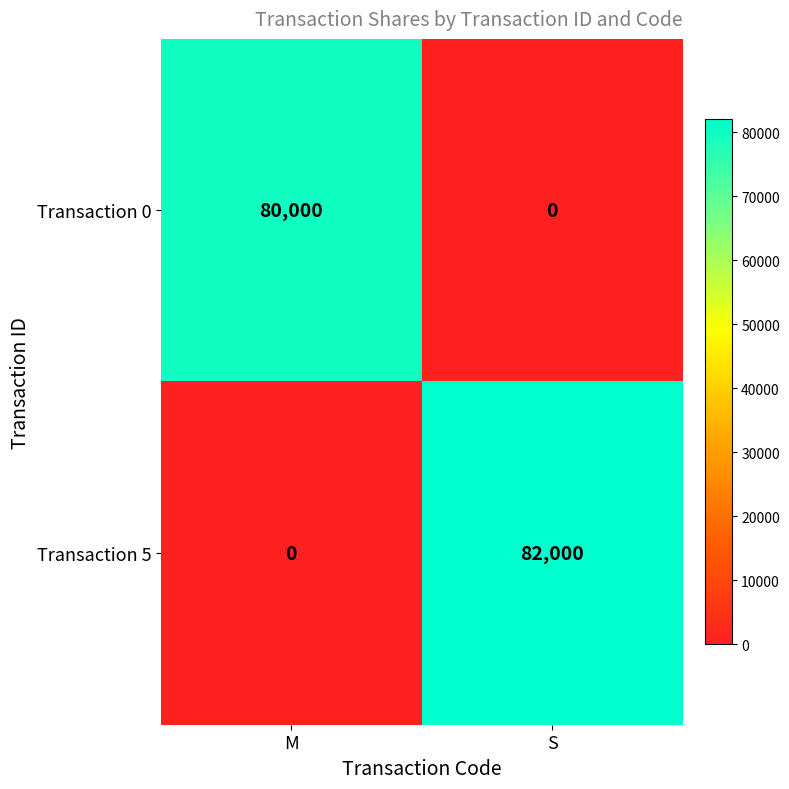

What is the sum of the Transaction 0 values at M and S?

80000